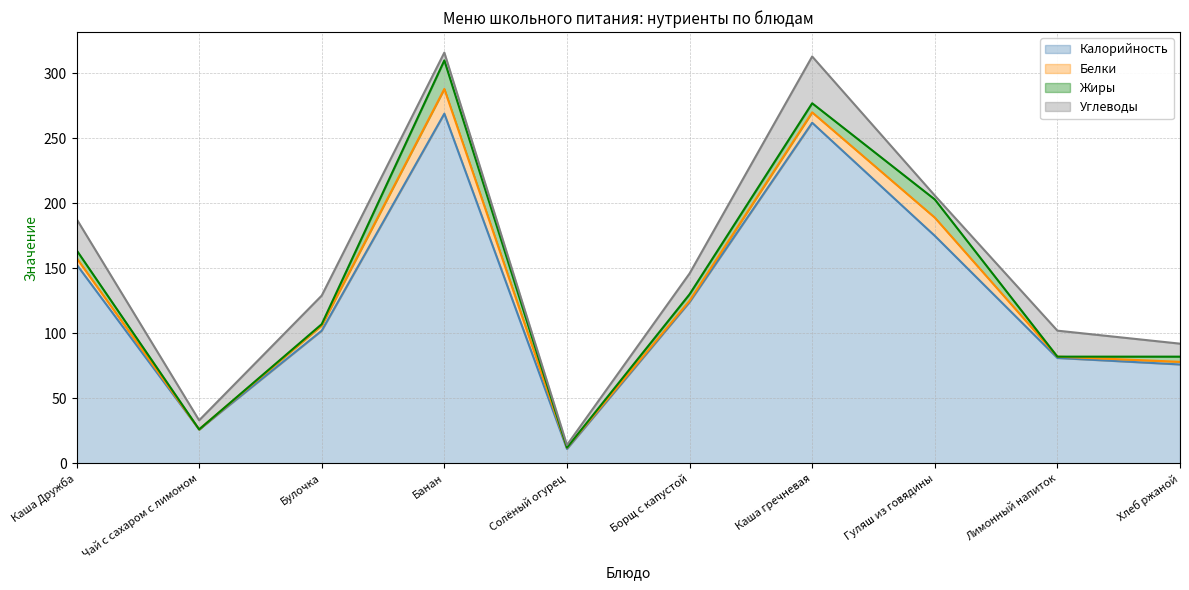

The Углеводы series shows 10 at Чай с сахаром с лимоном. True or false?

False